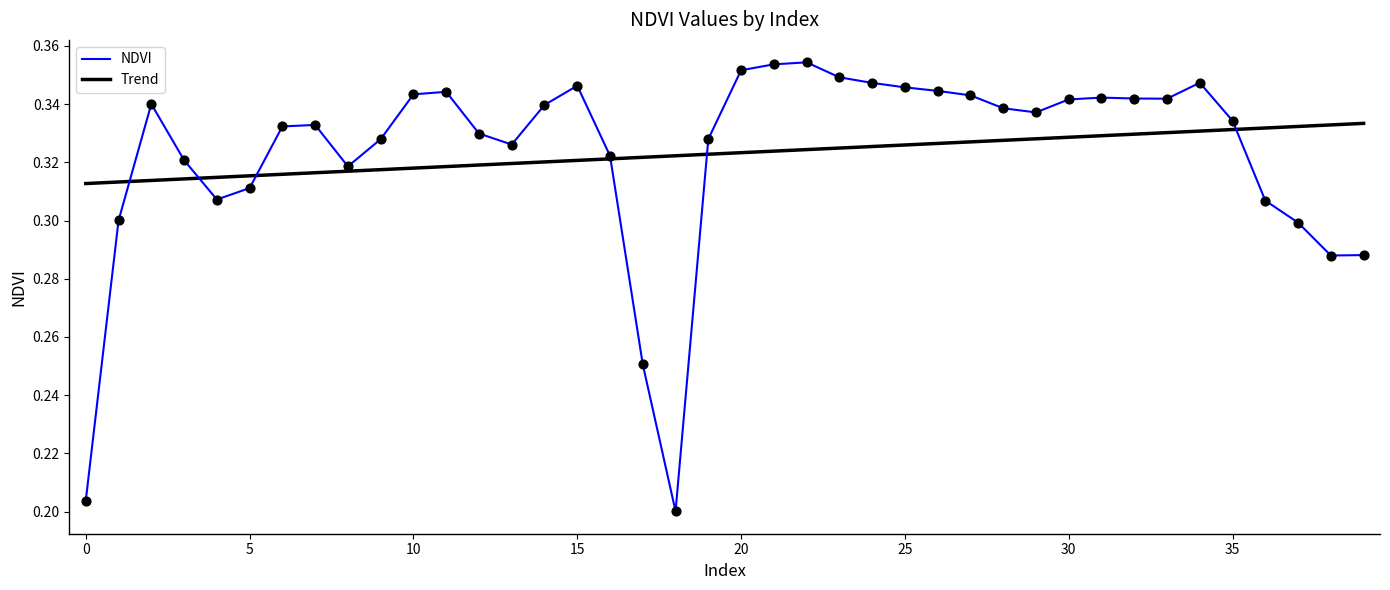

Which series has the largest range (max minus min)?

NDVI